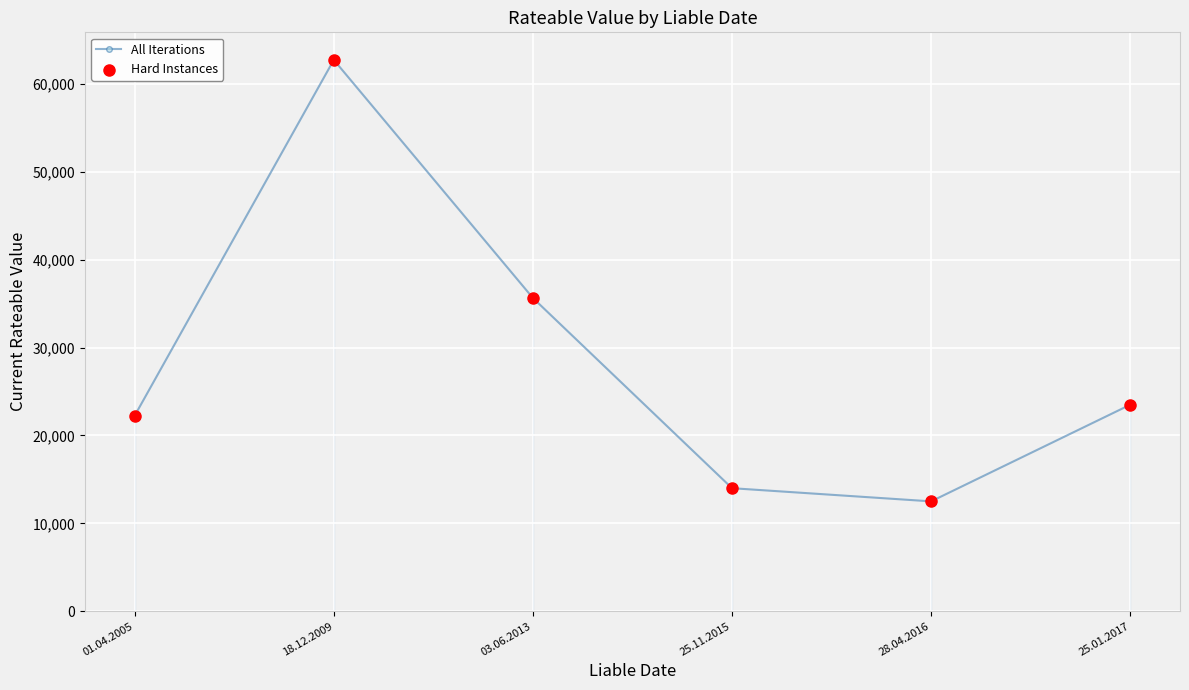

Which has a higher value, 18.12.2009 or 25.01.2017?

18.12.2009